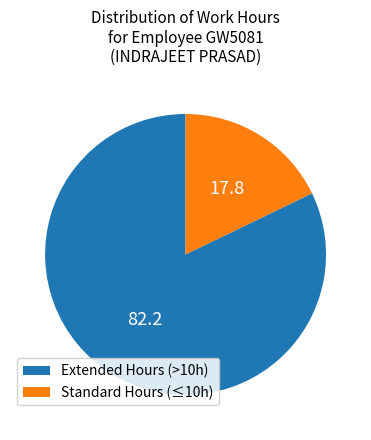

Count the number of slices in the pie.

2